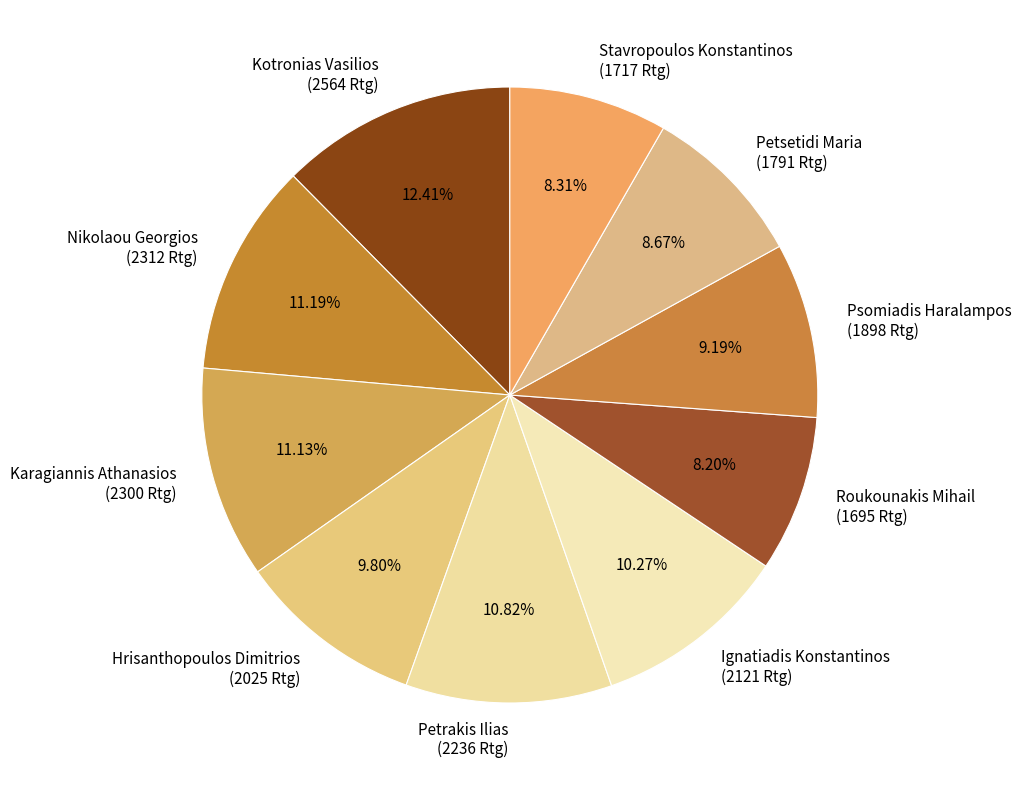

To the nearest percent, what is the combined percentage of Hrisanthopoulos Dimitrios and Petrakis Ilias?

21%